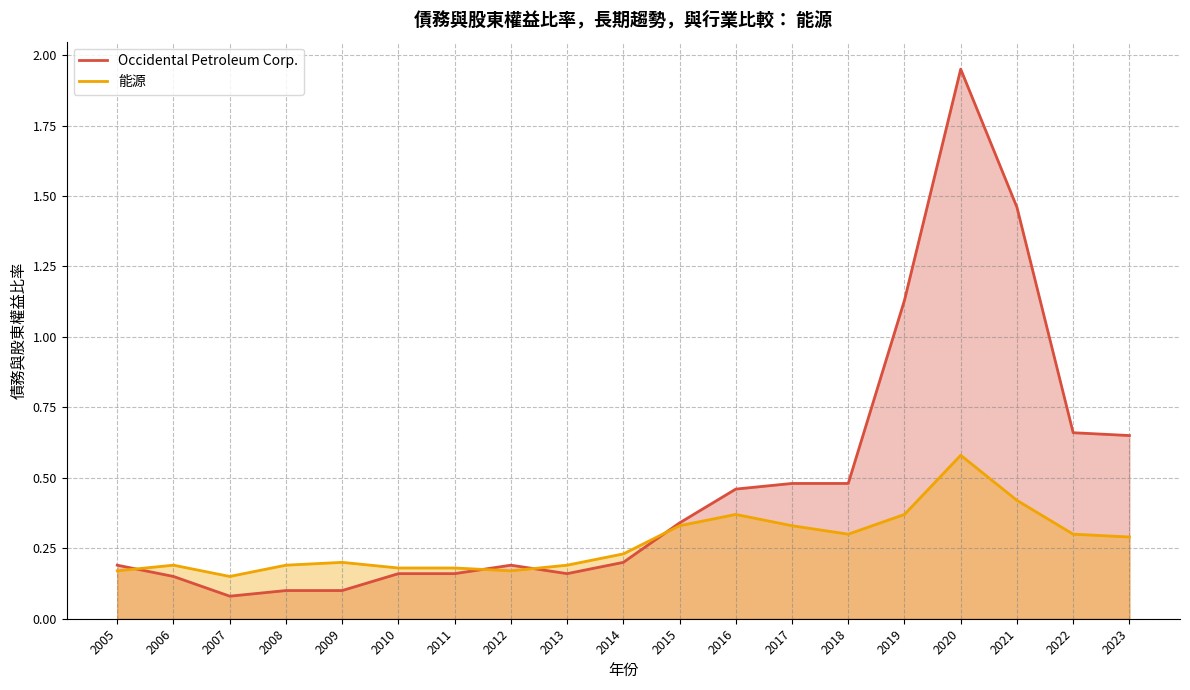

Where do Occidental Petroleum Corp. and 能源 first cross each other?

2005 and 2006